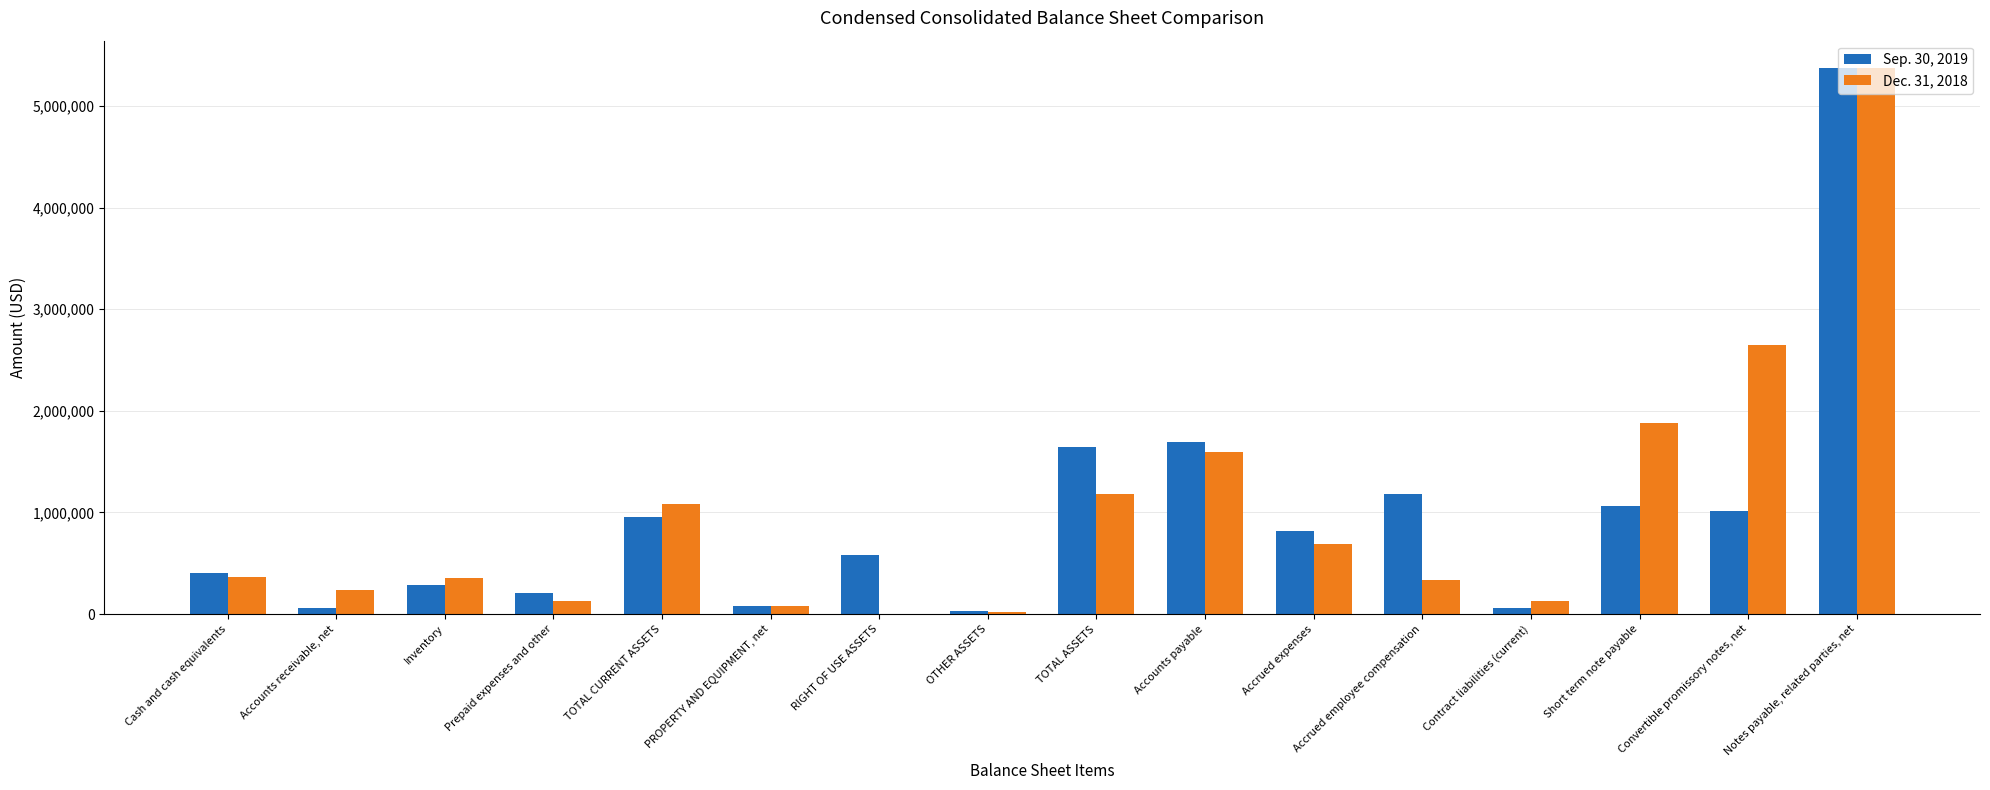

True or false: Sep. 30, 2019 has a value of 576927 at RIGHT OF USE ASSETS.

True